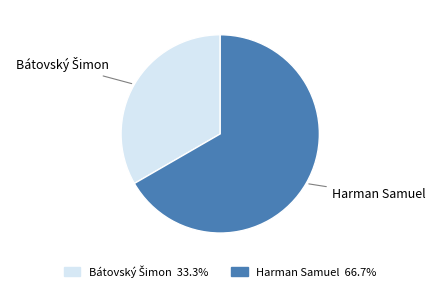

Is it true that Harman Samuel is 67% of the pie?

True